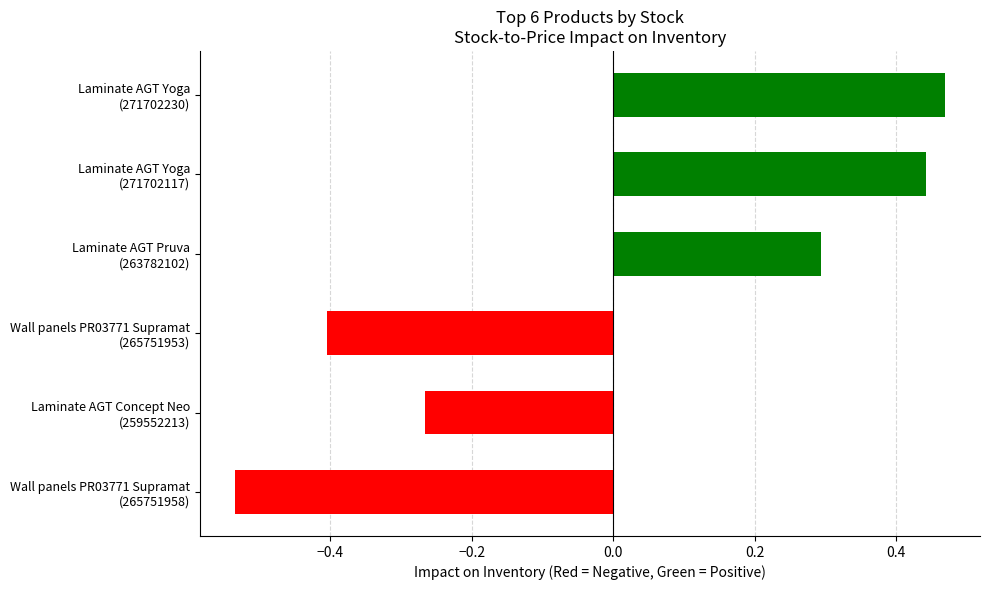

What is the value of the 2nd bar from the left?

0.4